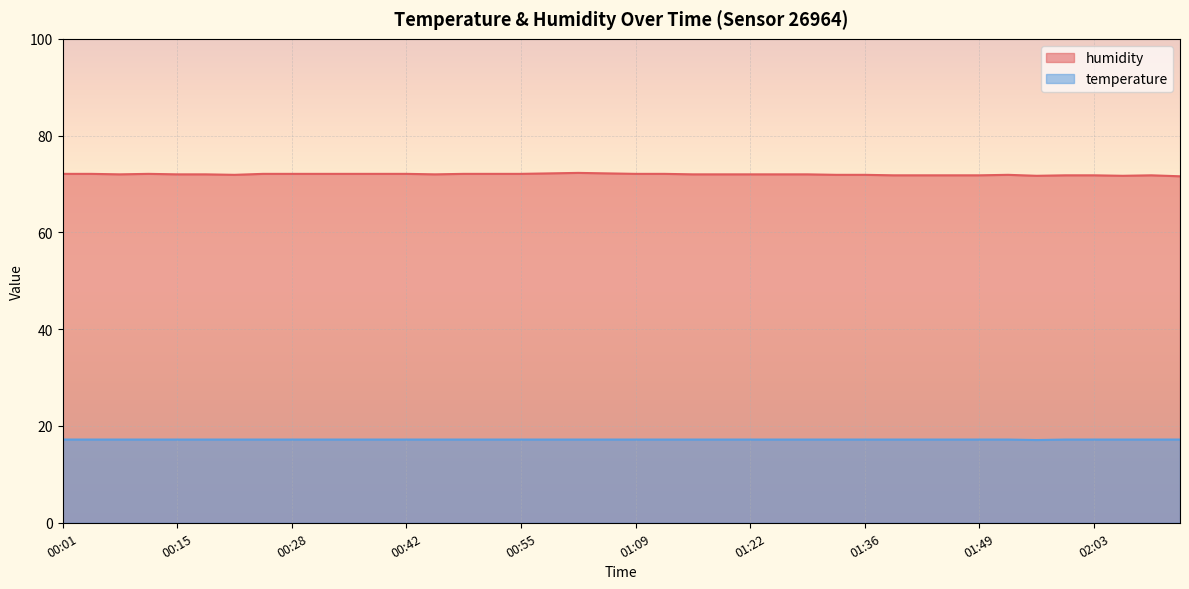

What is the sum of all humidity values?

2879.3